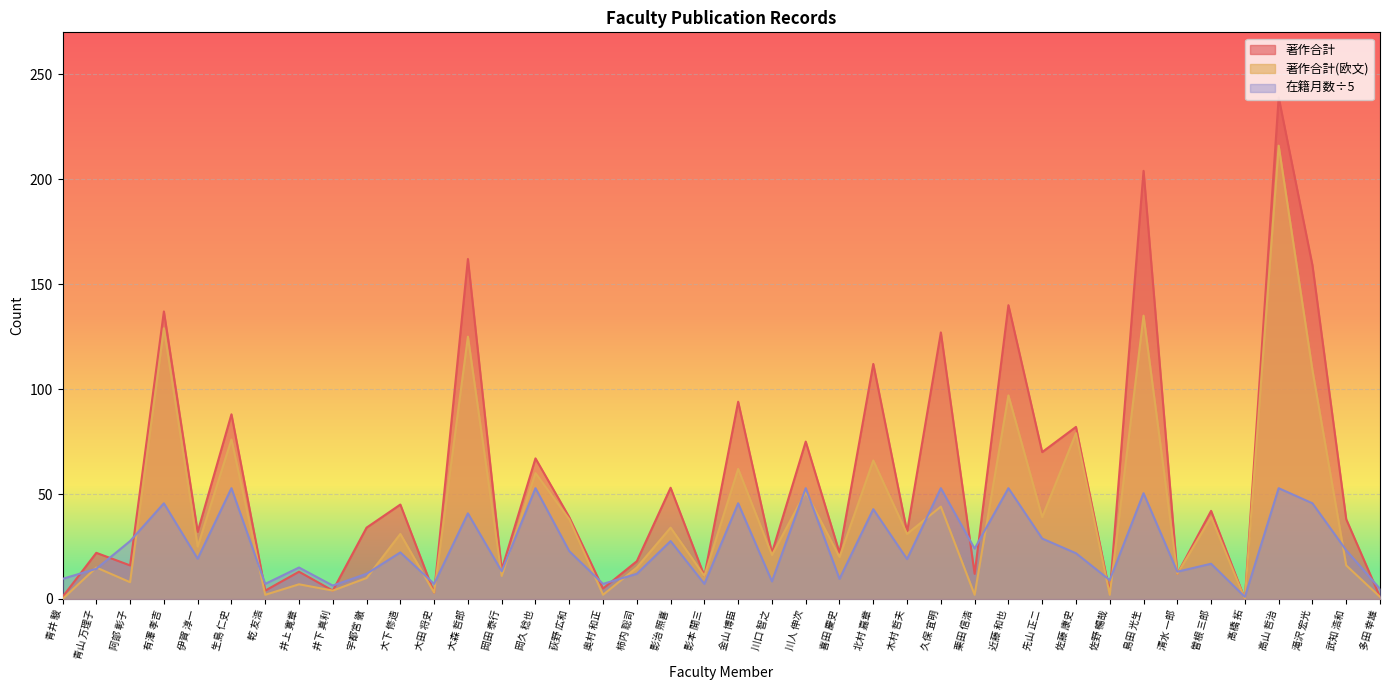

Where is 著作合計(欧文) nearest to the value 108?

滝沢 宏光